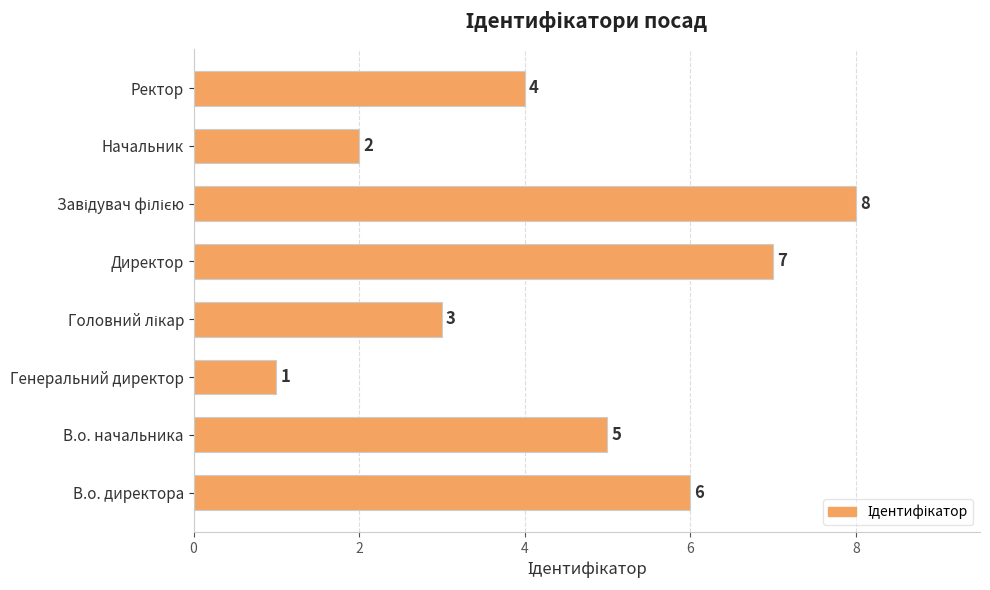

What is the change in value from В.о. начальника to Начальник?

-3